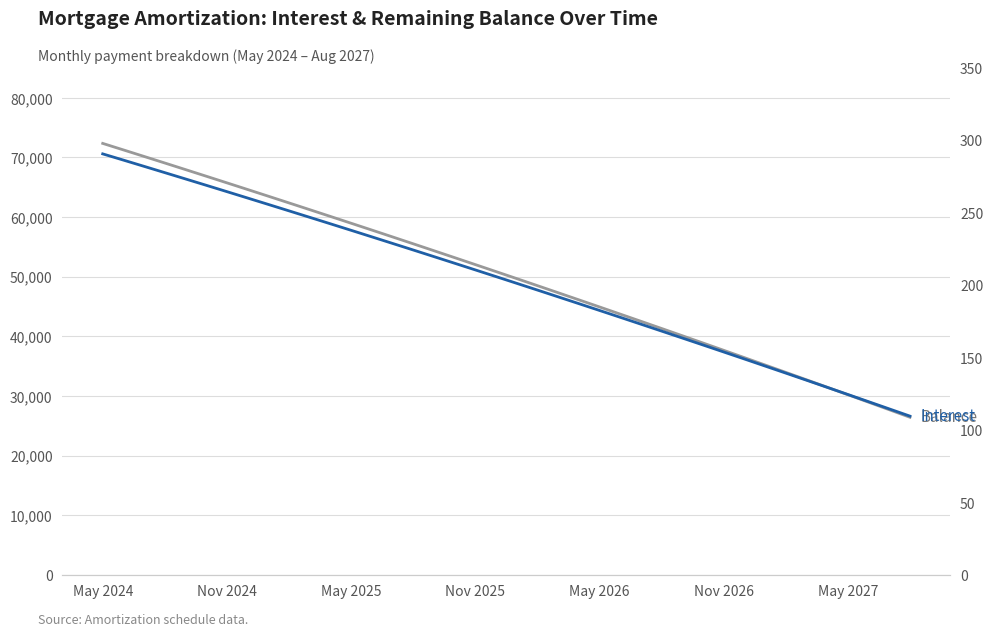

What is the average value of the Interest series?

202.5